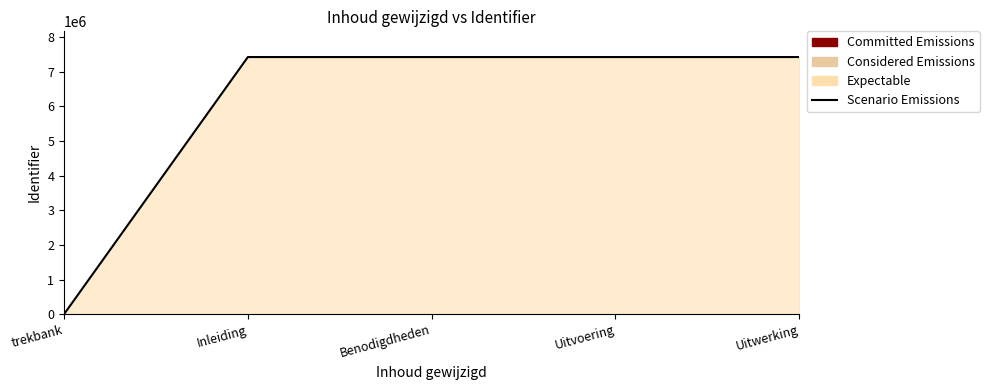

What is the sum of the values at Uitvoering and trekbank?

7426904